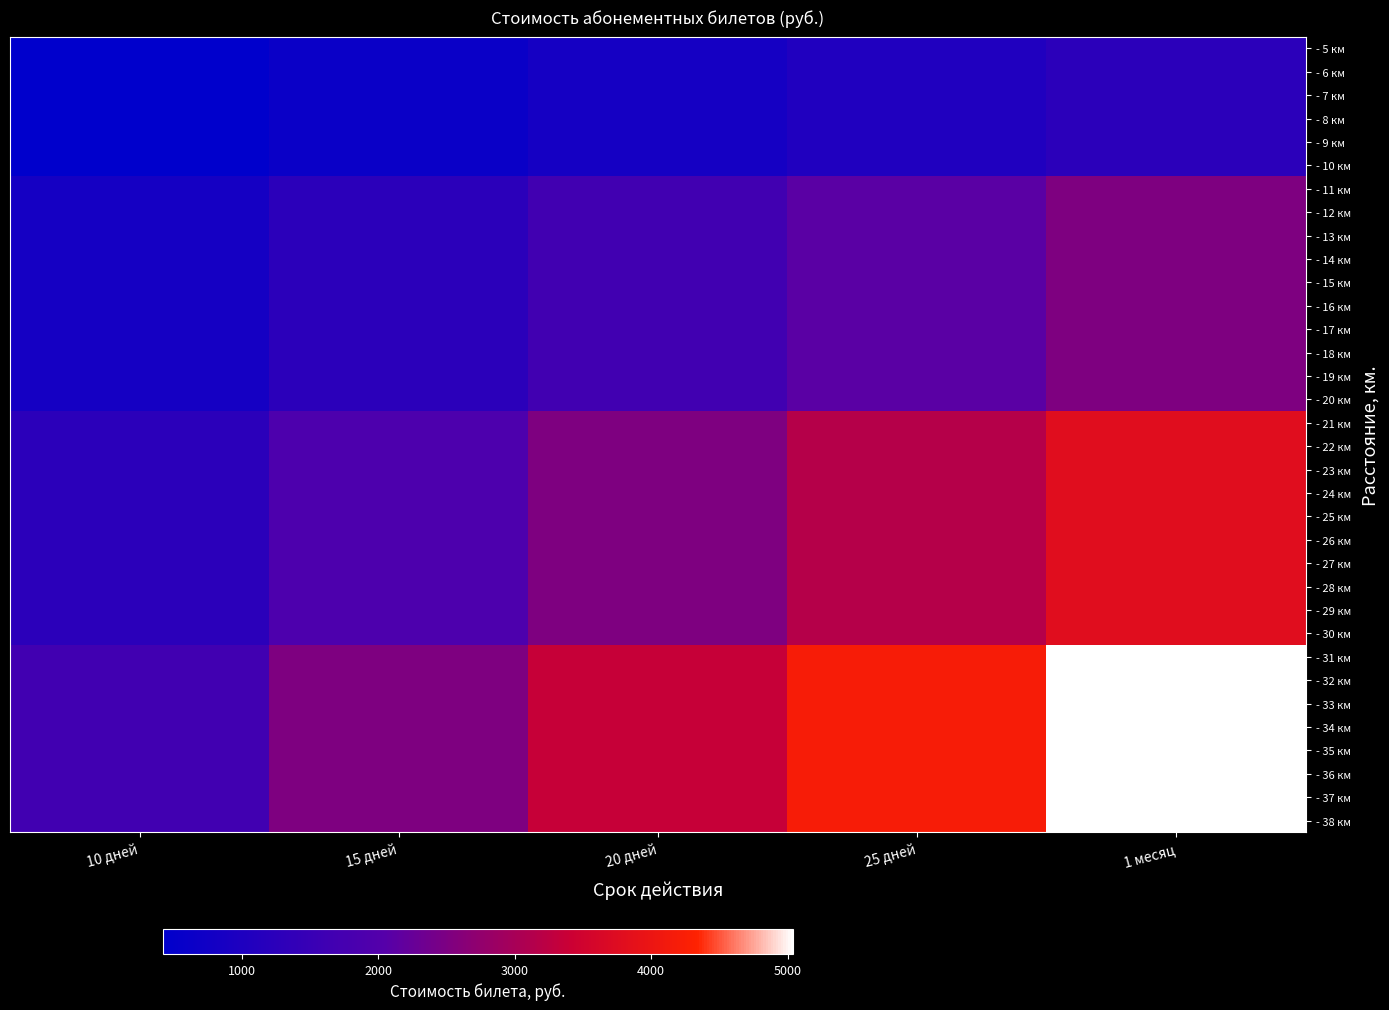

Reading left to right, list all the values displayed in this chart.

- 5 км: 10 дней=420	15 дней=630	20 дней=840	25 дней=1050	1 месяц=1260
- 6 км: 10 дней=420	15 дней=630	20 дней=840	25 дней=1050	1 месяц=1260
- 7 км: 10 дней=420	15 дней=630	20 дней=840	25 дней=1050	1 месяц=1260
- 8 км: 10 дней=420	15 дней=630	20 дней=840	25 дней=1050	1 месяц=1260
- 9 км: 10 дней=420	15 дней=630	20 дней=840	25 дней=1050	1 месяц=1260
- 10 км: 10 дней=420	15 дней=630	20 дней=840	25 дней=1050	1 месяц=1260
- 11 км: 10 дней=840	15 дней=1260	20 дней=1680	25 дней=2100	1 месяц=2520
- 12 км: 10 дней=840	15 дней=1260	20 дней=1680	25 дней=2100	1 месяц=2520
- 13 км: 10 дней=840	15 дней=1260	20 дней=1680	25 дней=2100	1 месяц=2520
- 14 км: 10 дней=840	15 дней=1260	20 дней=1680	25 дней=2100	1 месяц=2520
- 15 км: 10 дней=840	15 дней=1260	20 дней=1680	25 дней=2100	1 месяц=2520
- 16 км: 10 дней=840	15 дней=1260	20 дней=1680	25 дней=2100	1 месяц=2520
- 17 км: 10 дней=840	15 дней=1260	20 дней=1680	25 дней=2100	1 месяц=2520
- 18 км: 10 дней=840	15 дней=1260	20 дней=1680	25 дней=2100	1 месяц=2520
- 19 км: 10 дней=840	15 дней=1260	20 дней=1680	25 дней=2100	1 месяц=2520
- 20 км: 10 дней=840	15 дней=1260	20 дней=1680	25 дней=2100	1 месяц=2520
- 21 км: 10 дней=1260	15 дней=1890	20 дней=2520	25 дней=3150	1 месяц=3780
- 22 км: 10 дней=1260	15 дней=1890	20 дней=2520	25 дней=3150	1 месяц=3780
- 23 км: 10 дней=1260	15 дней=1890	20 дней=2520	25 дней=3150	1 месяц=3780
- 24 км: 10 дней=1260	15 дней=1890	20 дней=2520	25 дней=3150	1 месяц=3780
- 25 км: 10 дней=1260	15 дней=1890	20 дней=2520	25 дней=3150	1 месяц=3780
- 26 км: 10 дней=1260	15 дней=1890	20 дней=2520	25 дней=3150	1 месяц=3780
- 27 км: 10 дней=1260	15 дней=1890	20 дней=2520	25 дней=3150	1 месяц=3780
- 28 км: 10 дней=1260	15 дней=1890	20 дней=2520	25 дней=3150	1 месяц=3780
- 29 км: 10 дней=1260	15 дней=1890	20 дней=2520	25 дней=3150	1 месяц=3780
- 30 км: 10 дней=1260	15 дней=1890	20 дней=2520	25 дней=3150	1 месяц=3780
- 31 км: 10 дней=1680	15 дней=2520	20 дней=3360	25 дней=4200	1 месяц=5040
- 32 км: 10 дней=1680	15 дней=2520	20 дней=3360	25 дней=4200	1 месяц=5040
- 33 км: 10 дней=1680	15 дней=2520	20 дней=3360	25 дней=4200	1 месяц=5040
- 34 км: 10 дней=1680	15 дней=2520	20 дней=3360	25 дней=4200	1 месяц=5040
- 35 км: 10 дней=1680	15 дней=2520	20 дней=3360	25 дней=4200	1 месяц=5040
- 36 км: 10 дней=1680	15 дней=2520	20 дней=3360	25 дней=4200	1 месяц=5040
- 37 км: 10 дней=1680	15 дней=2520	20 дней=3360	25 дней=4200	1 месяц=5040
- 38 км: 10 дней=1680	15 дней=2520	20 дней=3360	25 дней=4200	1 месяц=5040